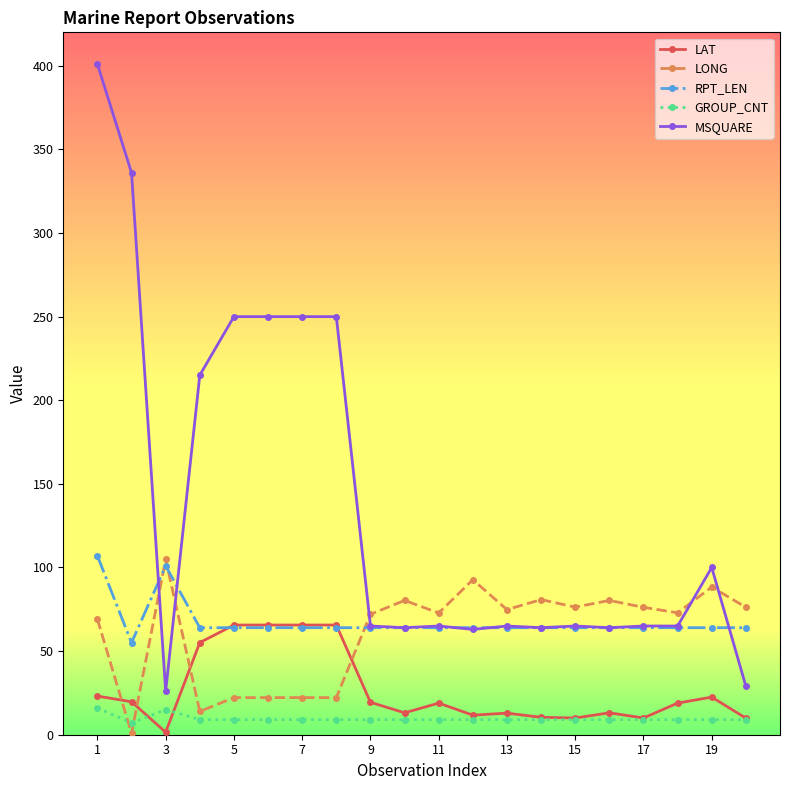

What is the maximum value shown in the chart?

401.0